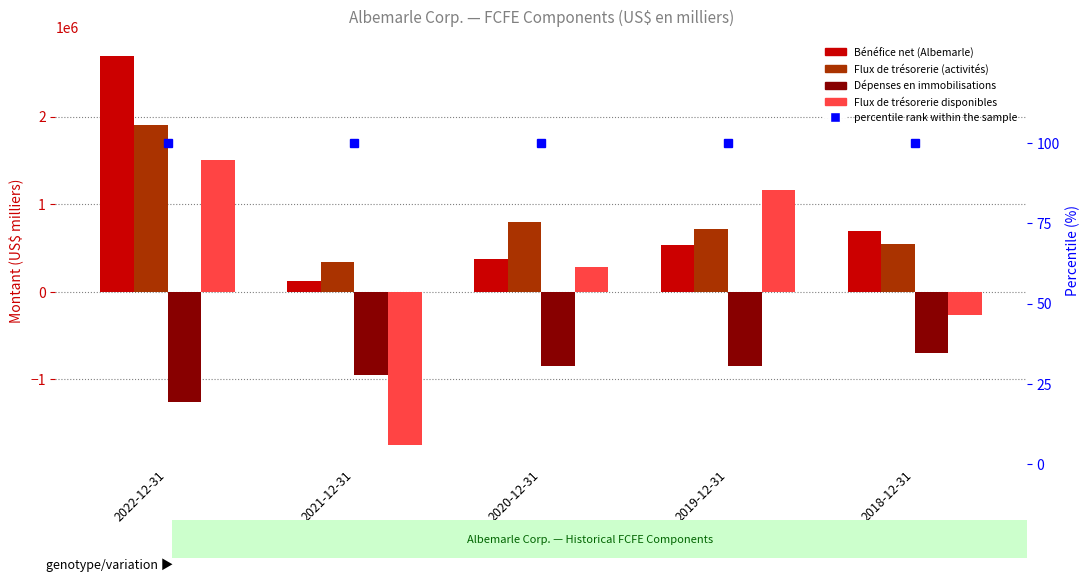

What position from the right is 2021-12-31?

4